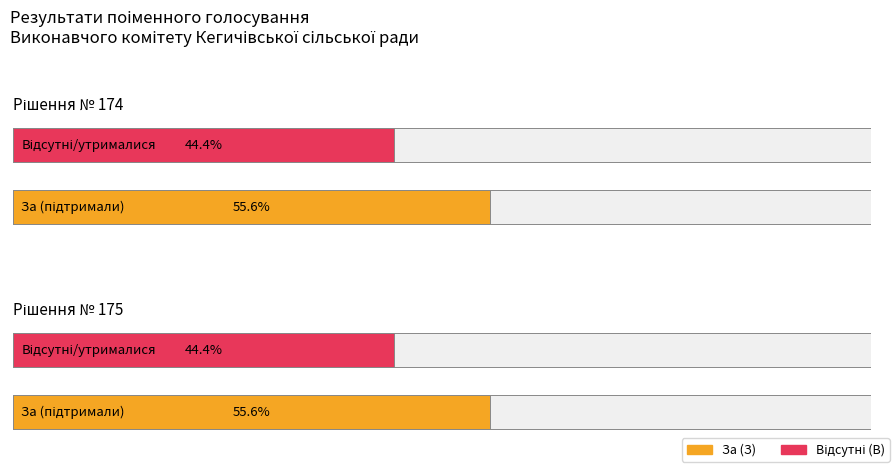

Which series has the largest total across all categories?

З